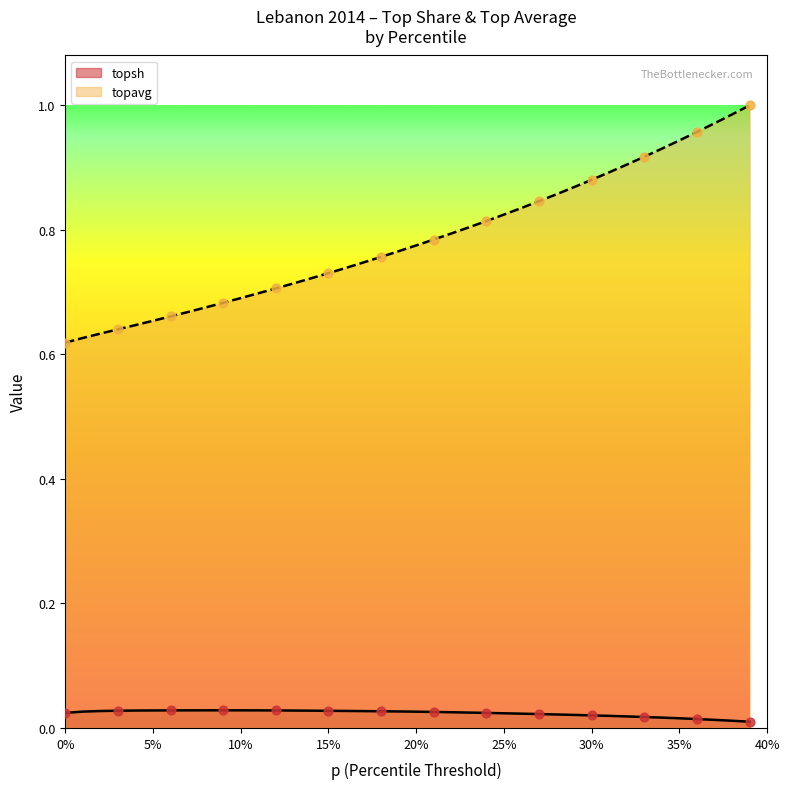

What are all the series names shown in the legend?

topsh, topavg